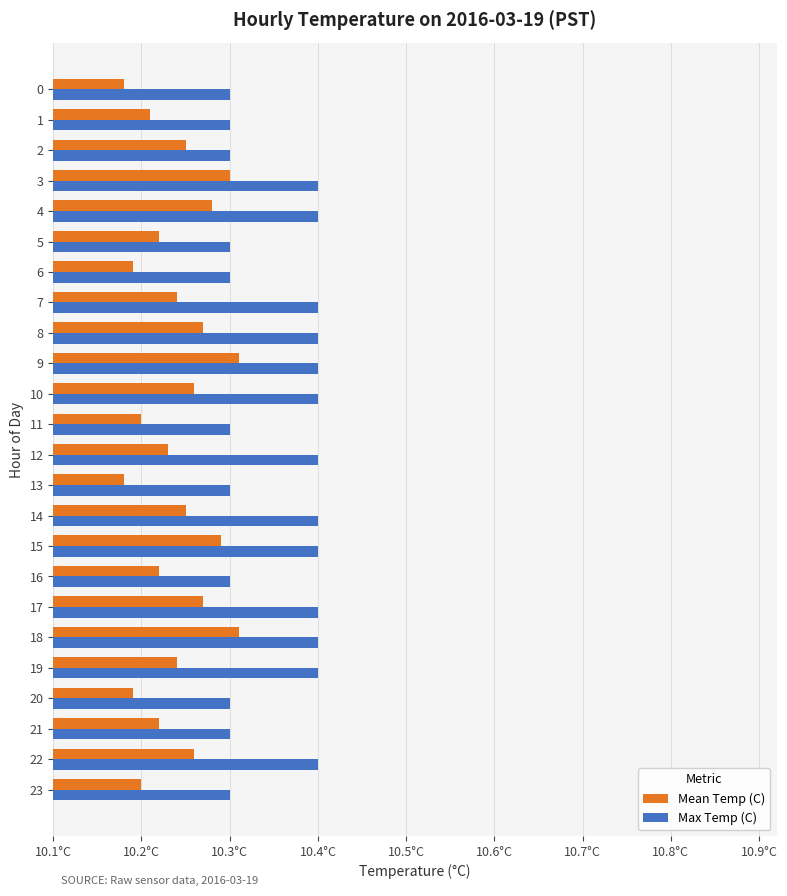

What are all the series names shown in the legend?

Mean Temp (C), Max Temp (C)